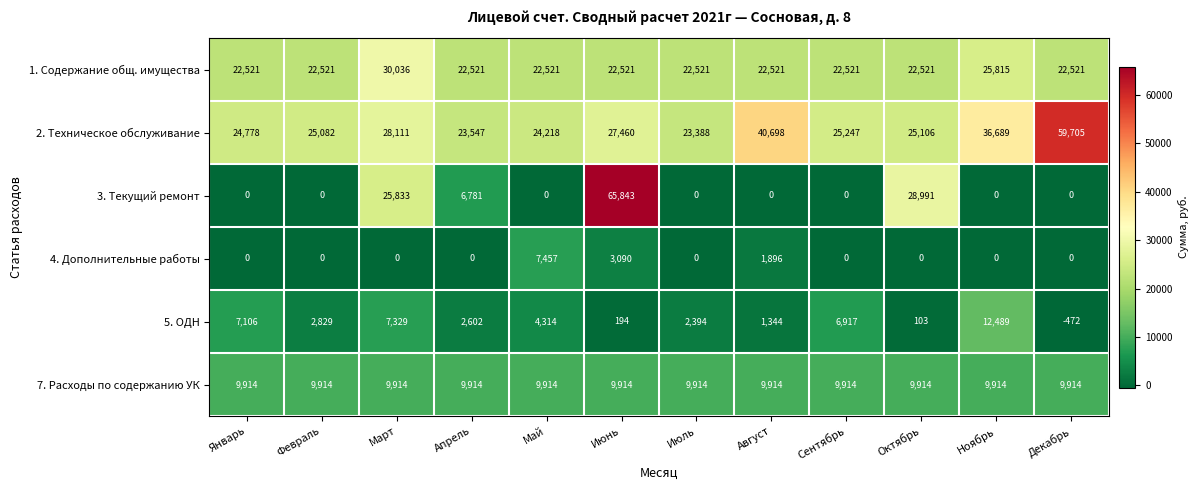

Rank the series by their maximum value, from lowest to highest.

4. Дополнительные работы, 7. Расходы по содержанию УК, 5. ОДН, 1. Содержание общ. имущества, 2. Техническое обслуживание, 3. Текущий ремонт